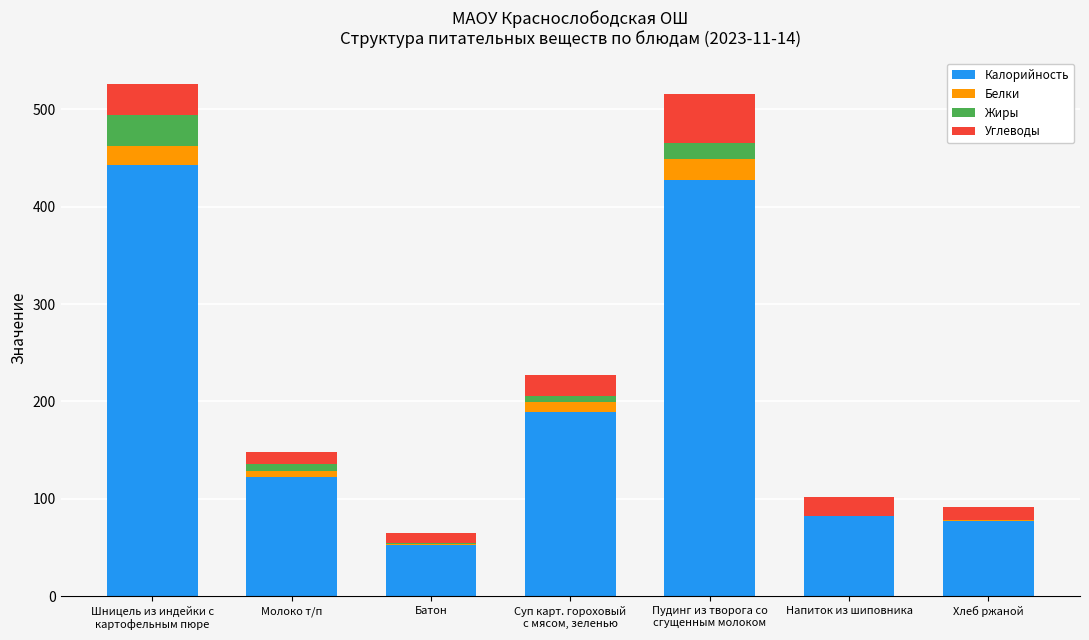

The value of Калорийность at Хлеб ржаной is 16.5. True or false?

False